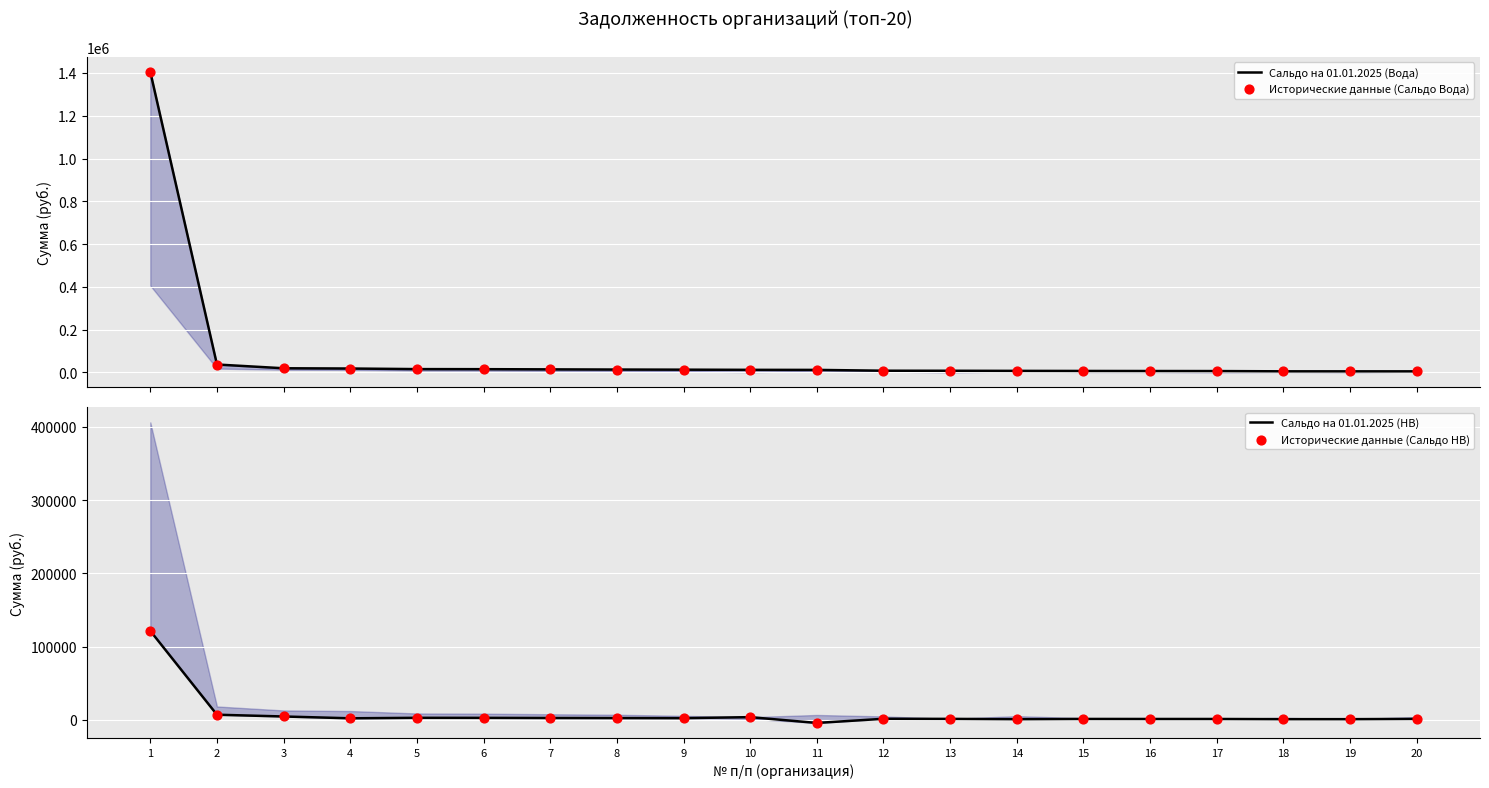

At which category is the sum across all series the highest?

1